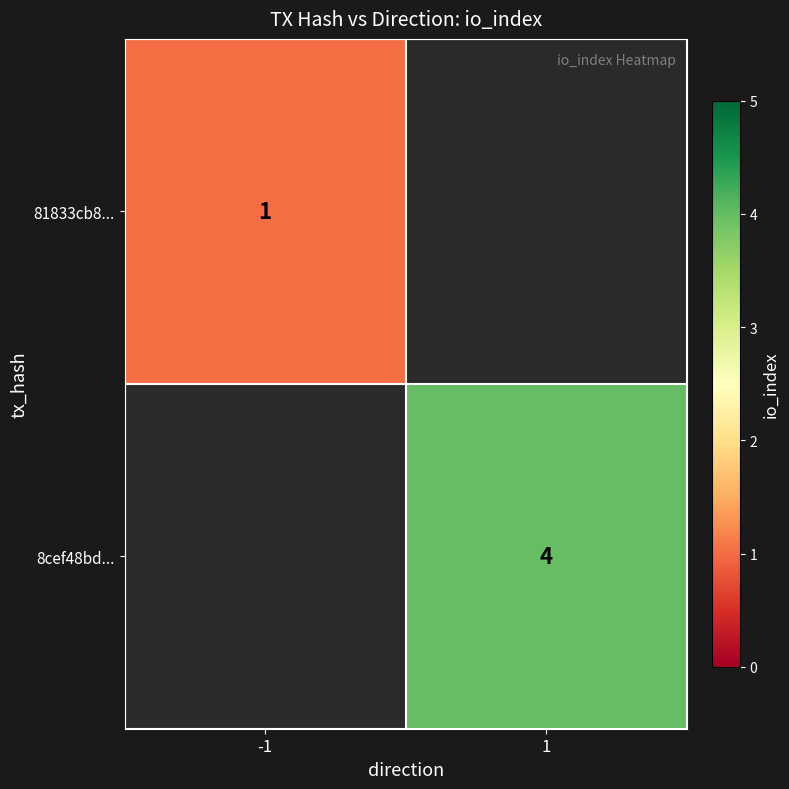

What is the greatest value displayed?

4.0